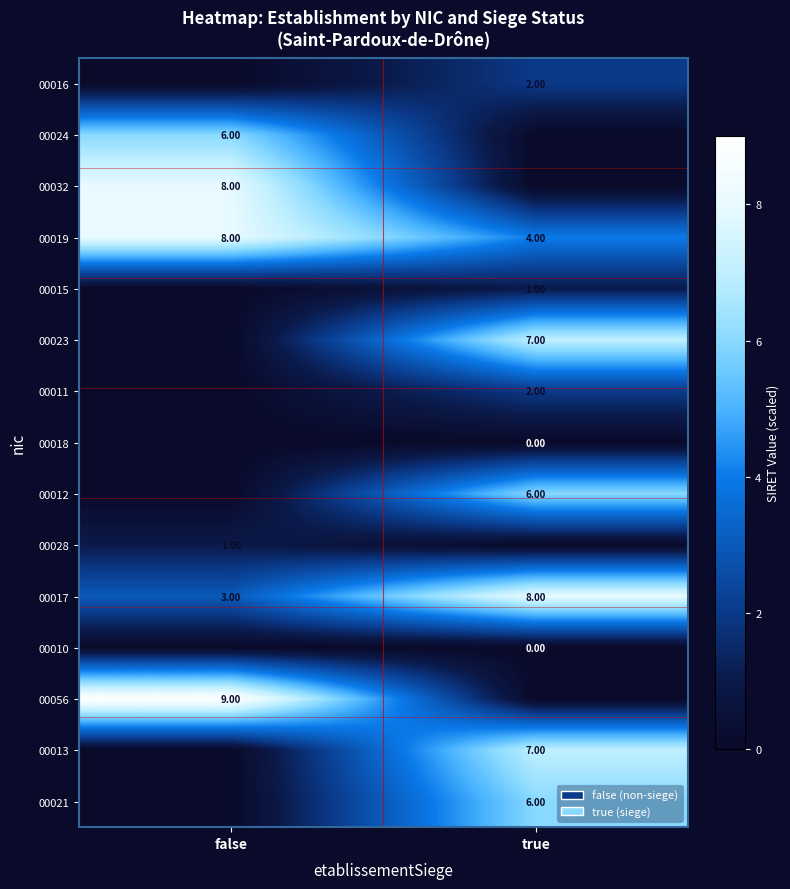

List the labels in order of 00024 value, largest first.

false, true